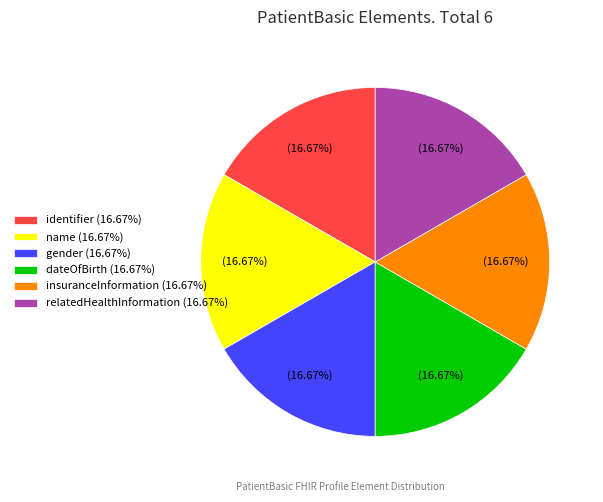

Is there any slice that represents more than half of the pie?

No